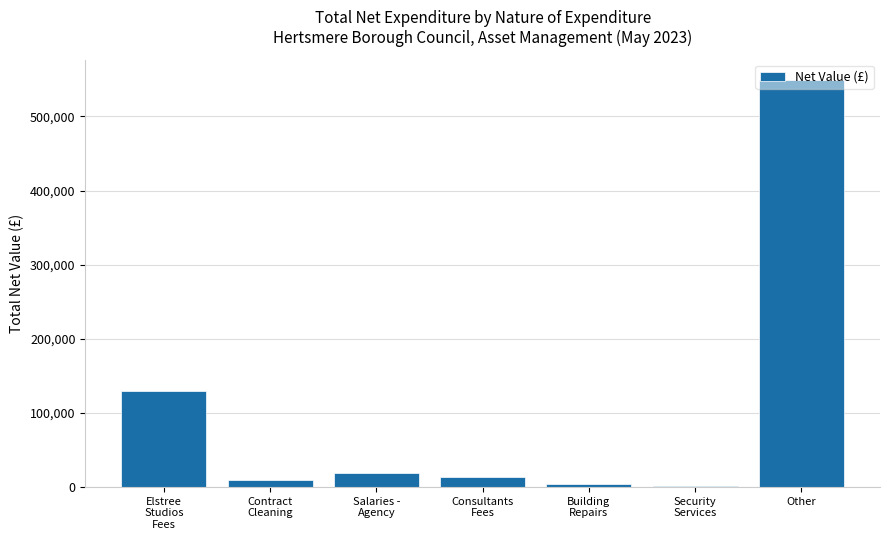

What value does the data have at Other?

549299.0